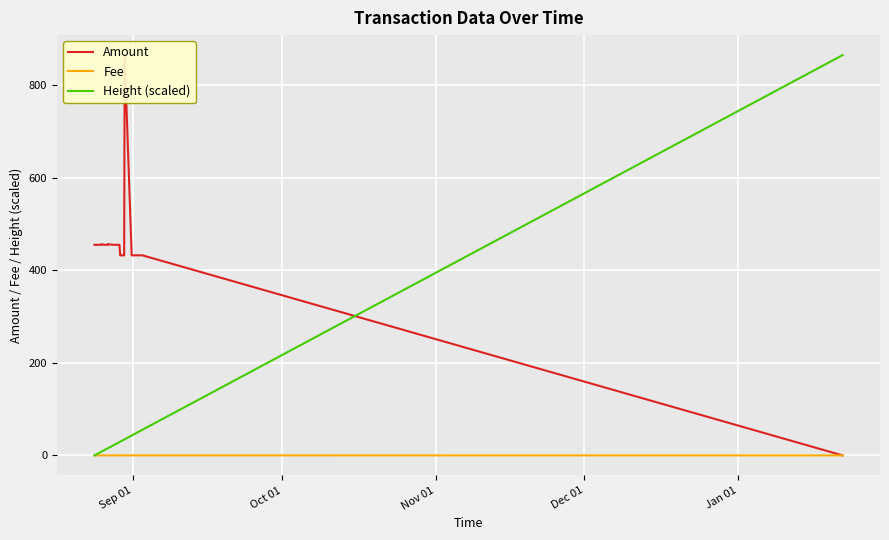

True or false: Height (scaled) has a value of 1.2 at Dec 01.

False